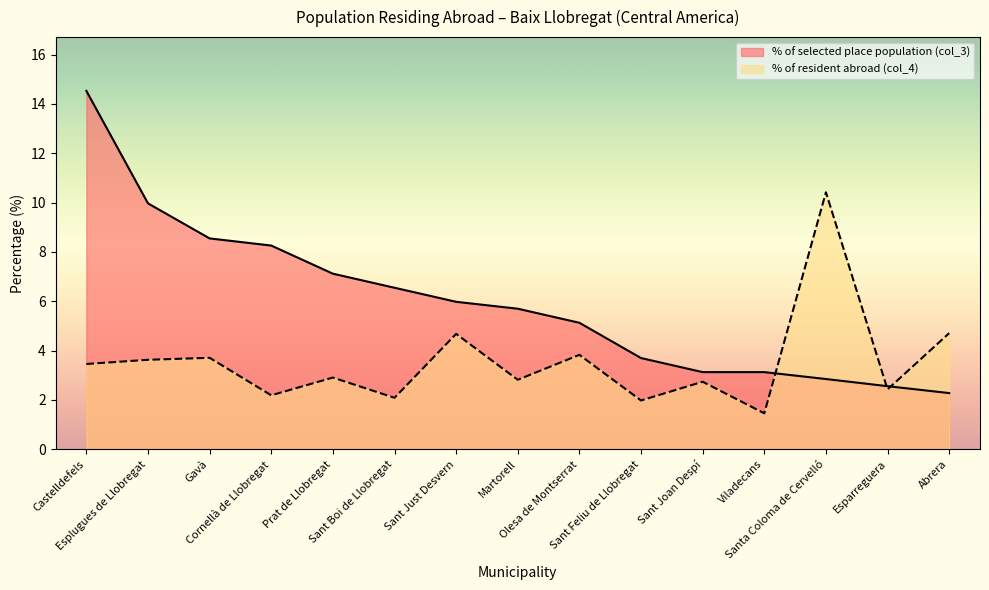

At which category does % of resident abroad (col_4) reach its first local peak?

Gavà